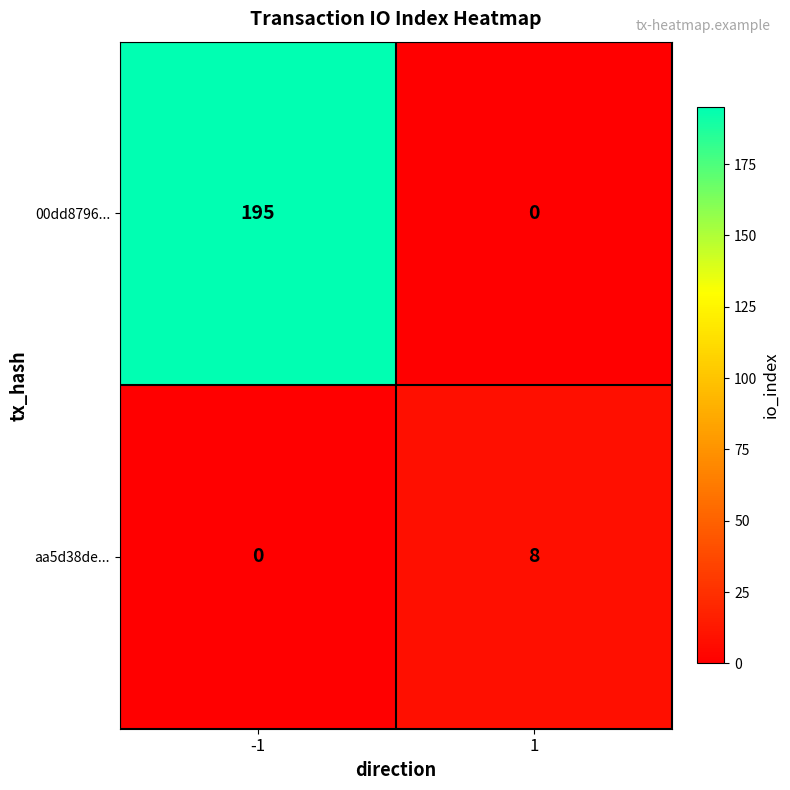

What is the difference between the highest and lowest values at -1?

195